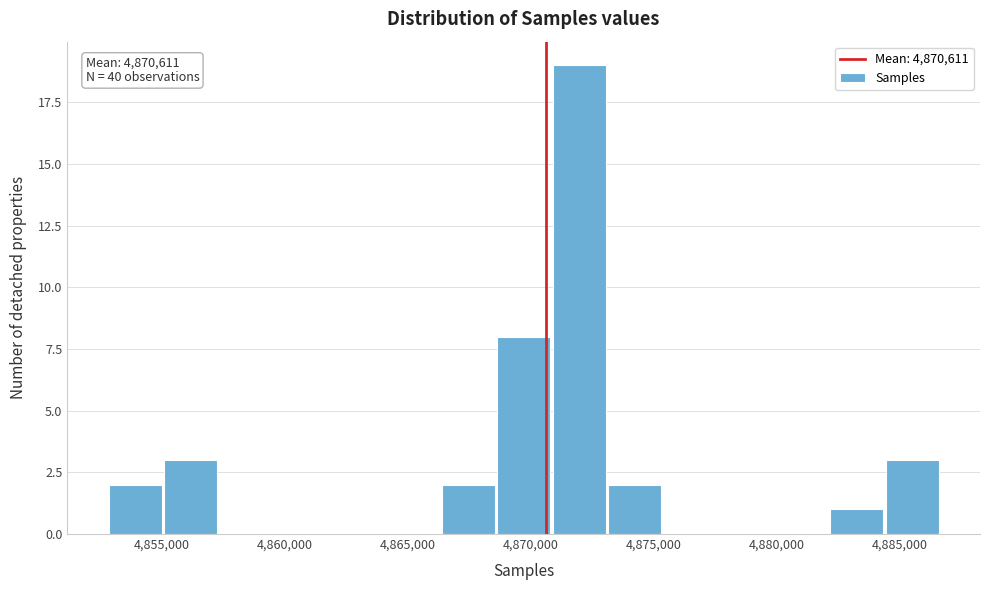

Which range on the x-axis has the tallest bar?

4871000 to 4873000